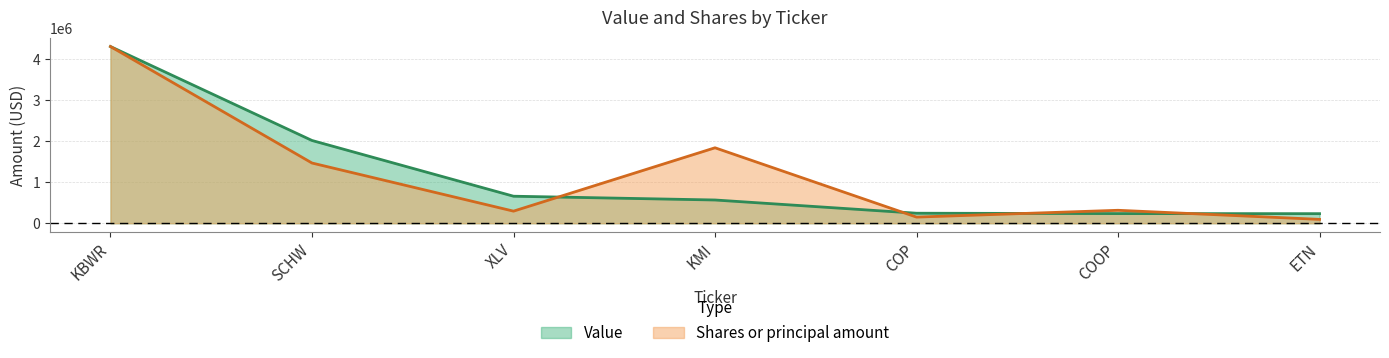

What value does the Value series have at ETN?

233000.0